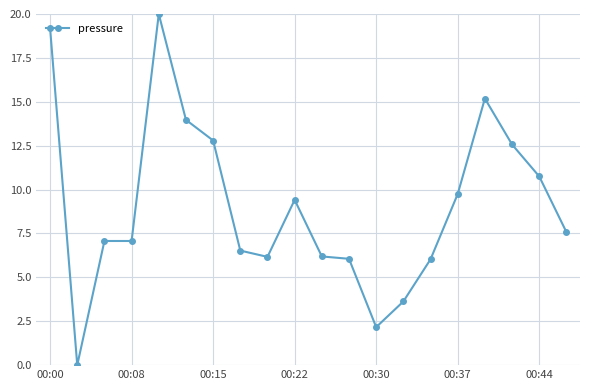

How many distinct data groups are displayed?

1